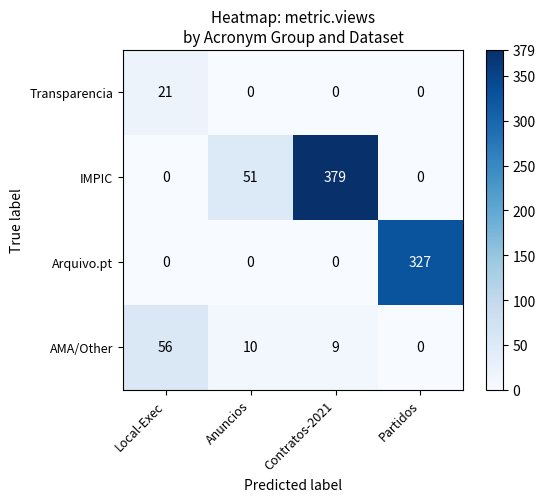

What is the sum of the IMPIC values at Anuncios and Local-Exec?

51